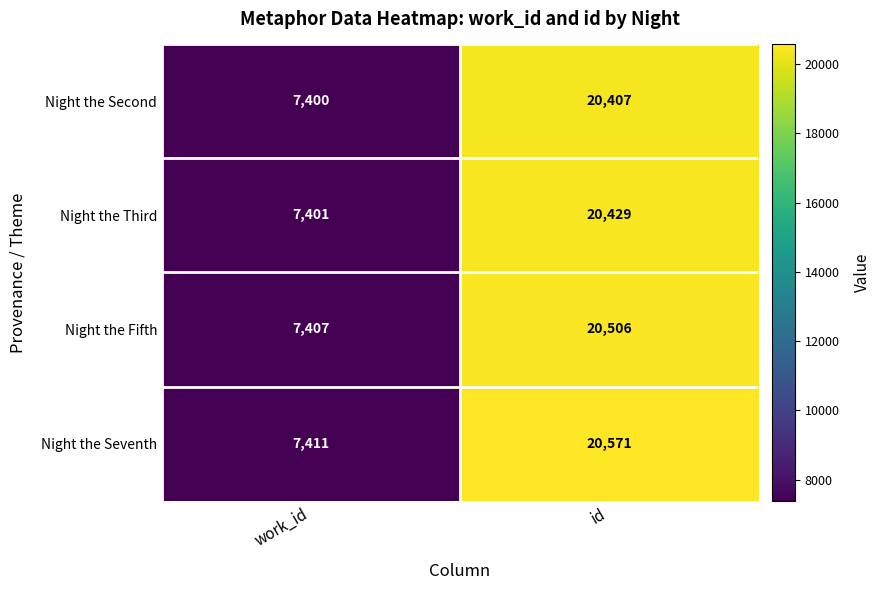

Reading right to left, list all the values displayed in this chart.

Night the Second: 20407	7400
Night the Third: 20429	7401
Night the Fifth: 20506	7407
Night the Seventh: 20571	7411